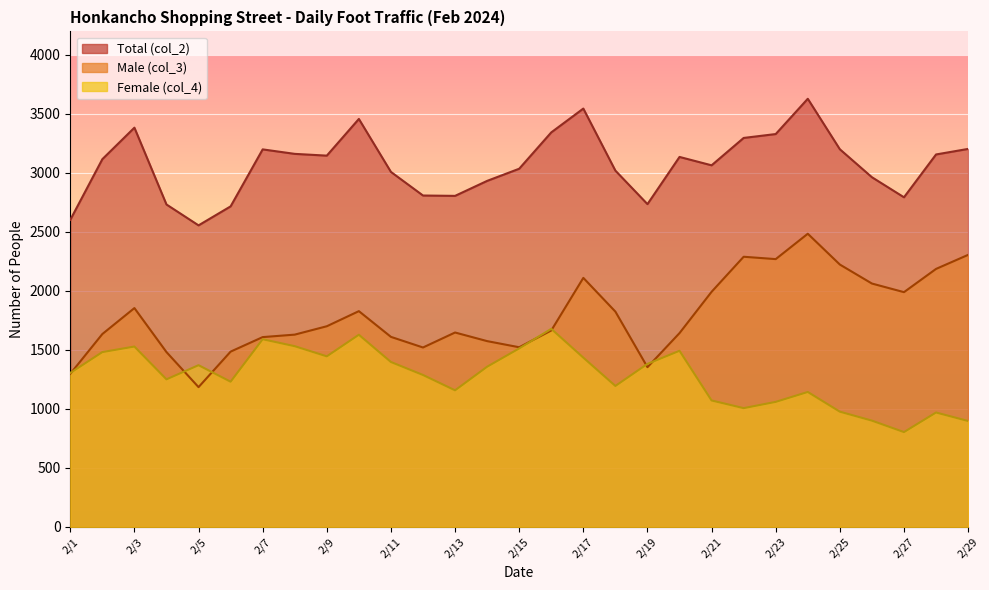

The value of Total (col_2) at 2/5 is 2556. True or false?

True